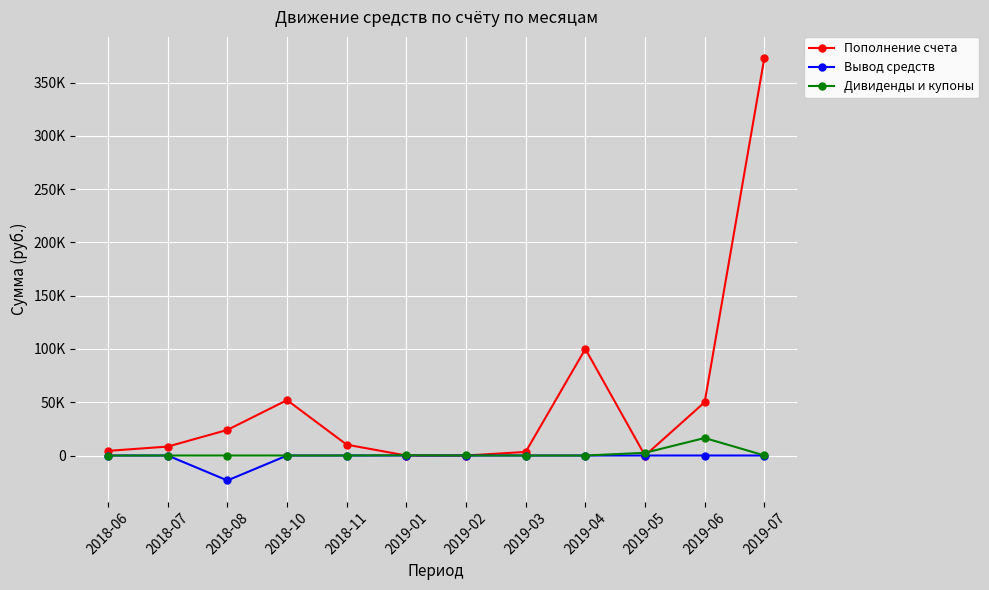

Does the chart have visible grid lines?

Yes